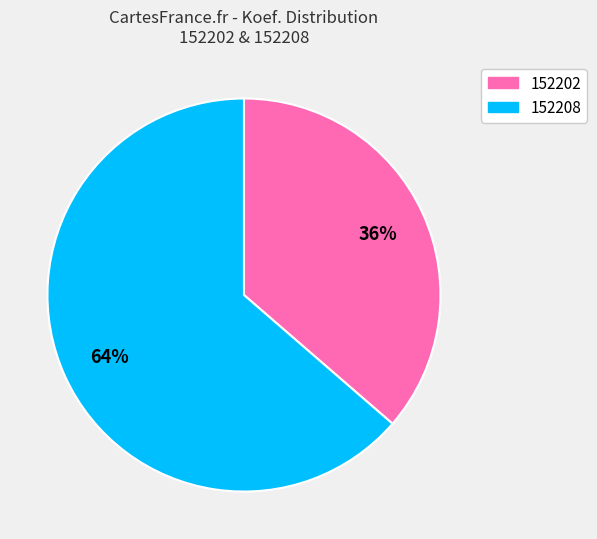

Combined, do 152208 and 152202 account for over 50%?

Yes